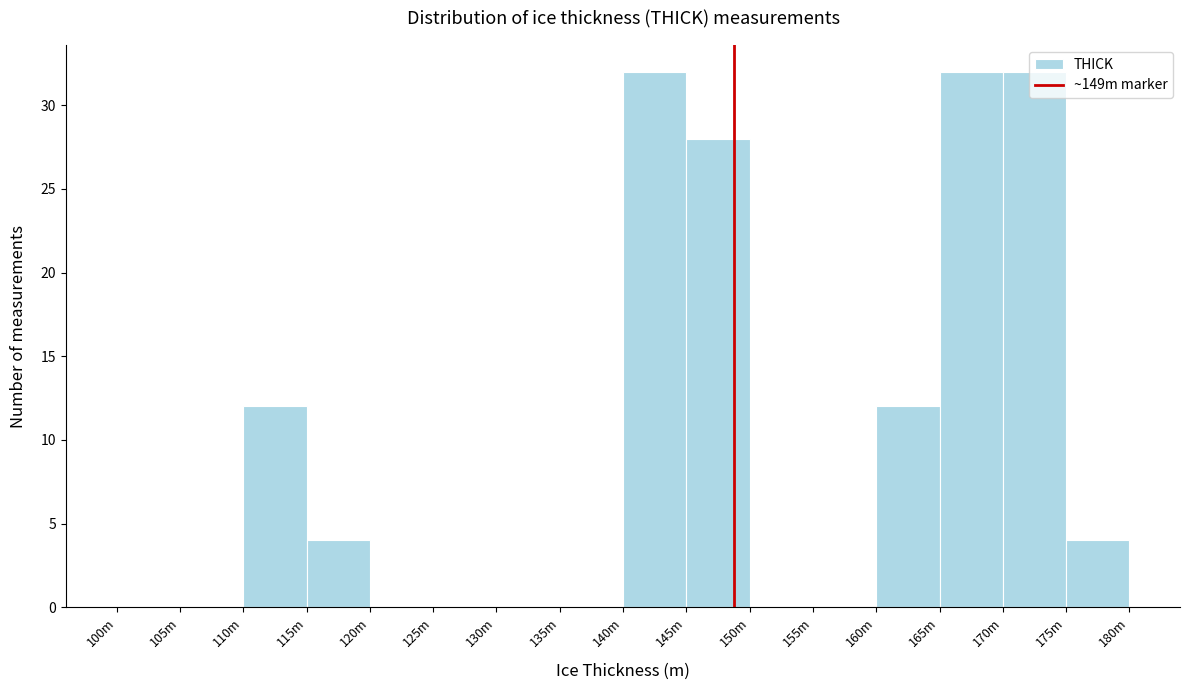

What is the sum of all values?

156